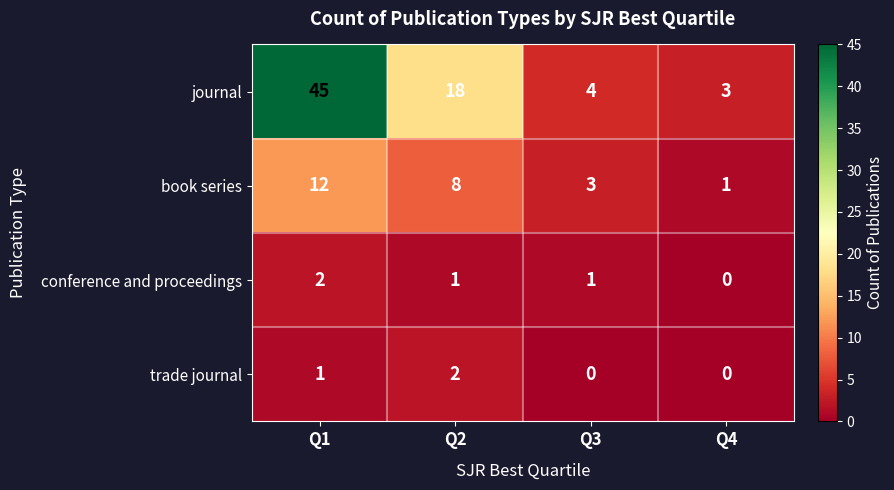

Reading right to left, what are all the values shown in this chart?

journal: 3	4	18	45
book series: 1	3	8	12
conference and proceedings: 0	1	1	2
trade journal: 0	0	2	1